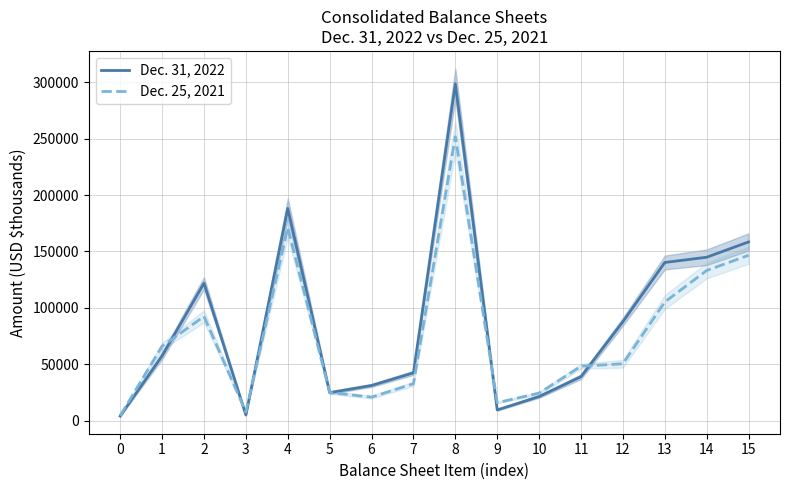

At which label is Dec. 31, 2022 closest to 151342?

14